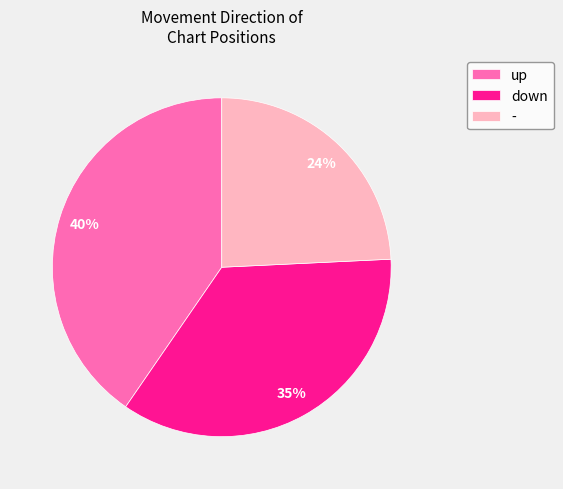

Is it true that - is 14% of the pie?

False